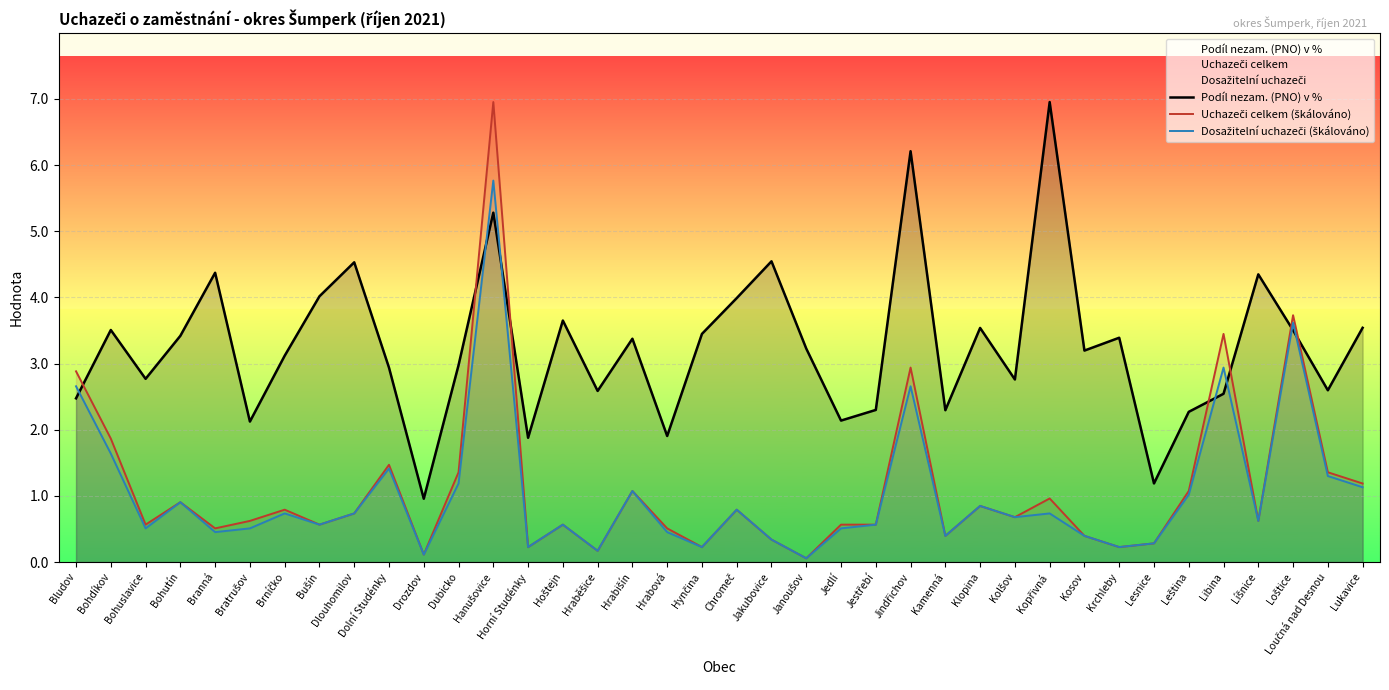

Which series has the largest total across all categories?

Podíl nezam. (PNO) v %